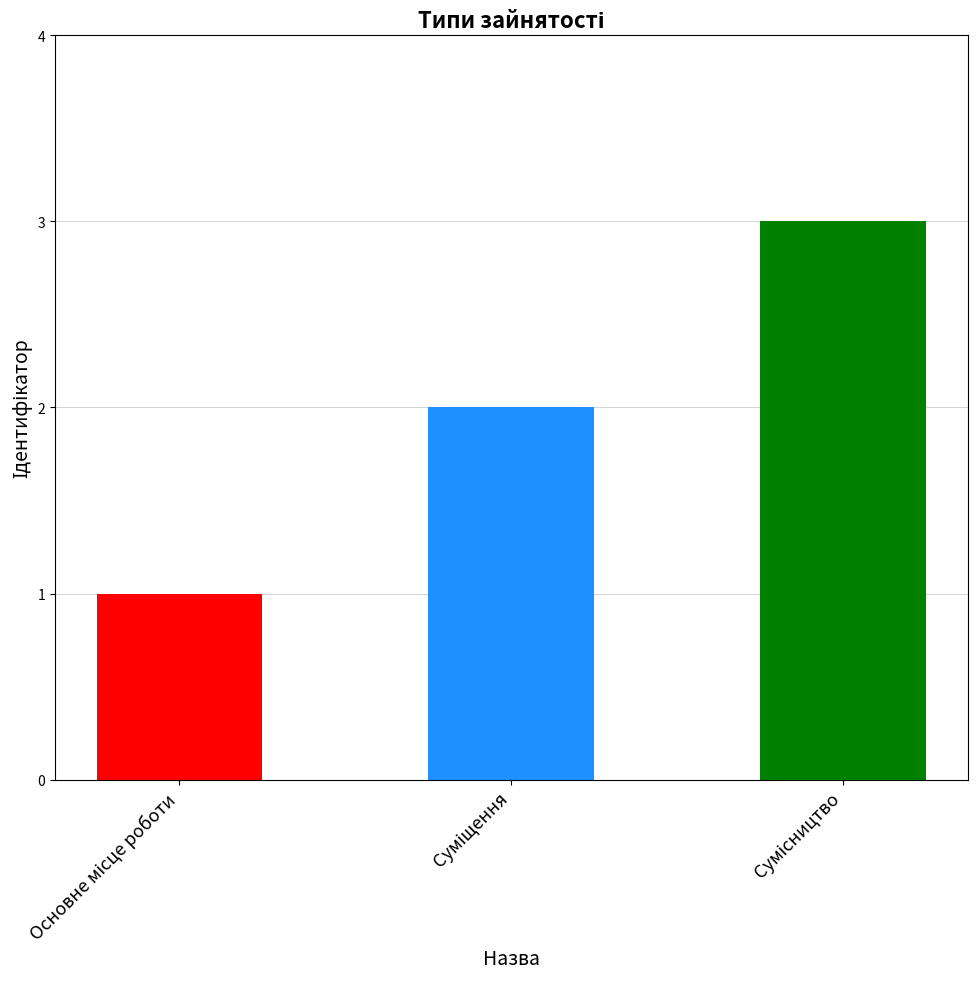

What is the ratio of the value at Основне місце роботи to the value at Сумісництво?

0.3